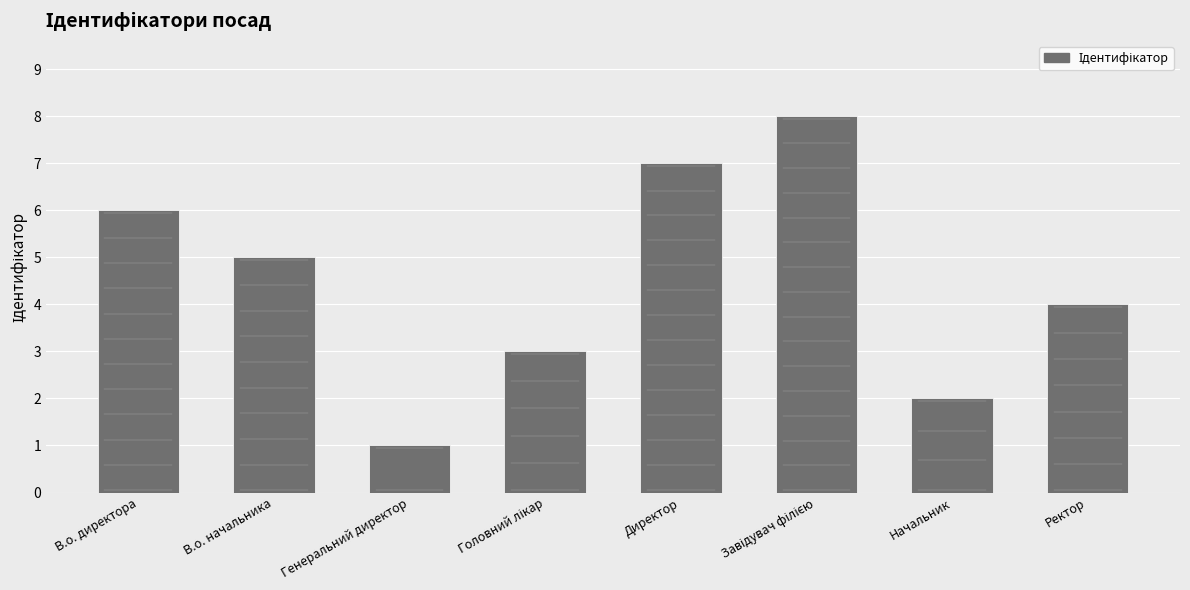

True or false: the data shows 0 at Генеральний директор.

False